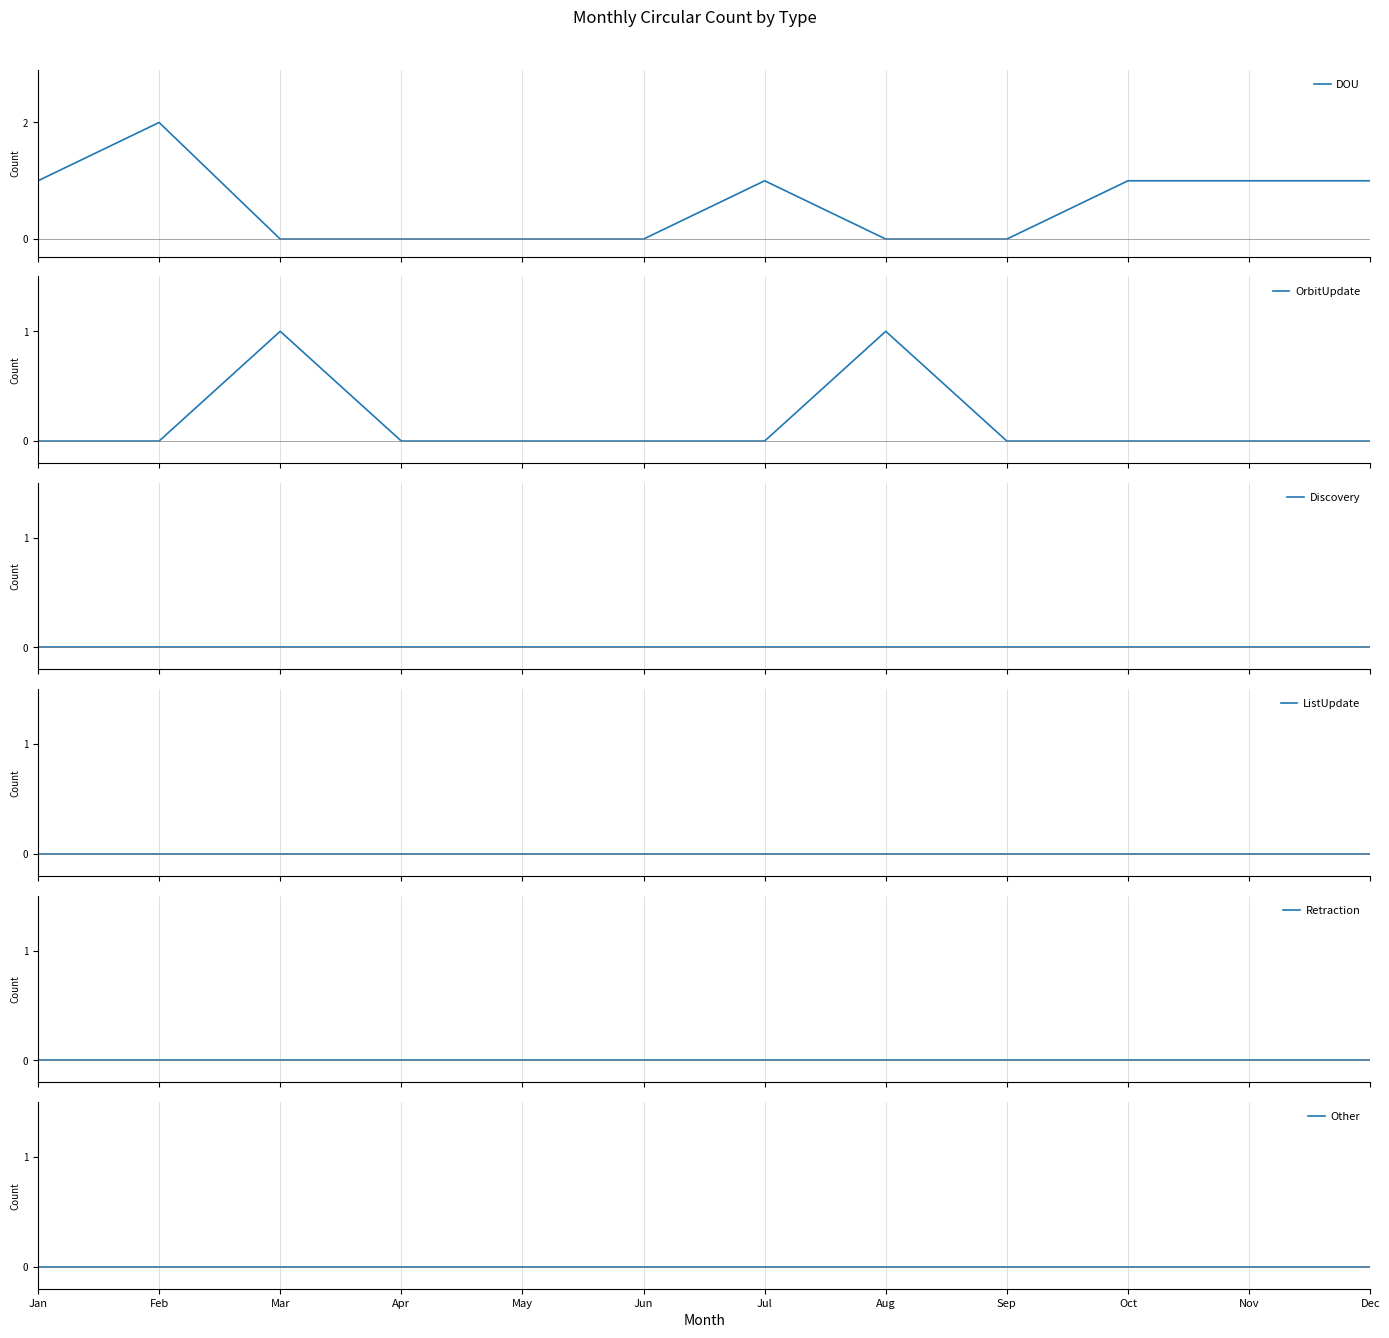

What is the spread (max minus min) of values at Aug?

1